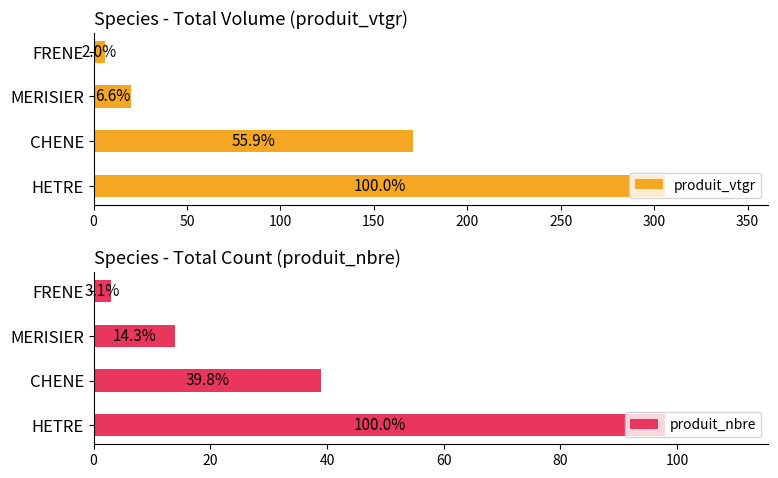

How many bars are there in total?

8